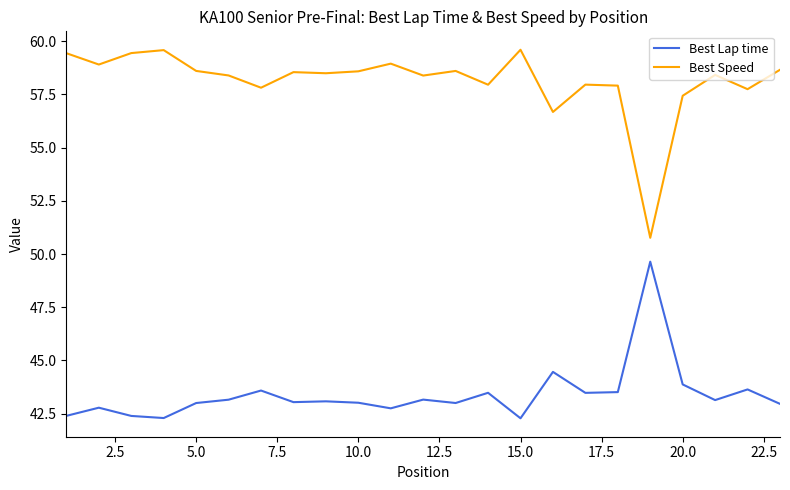

True or false: Best Speed and Best Lap time cross at least once.

False